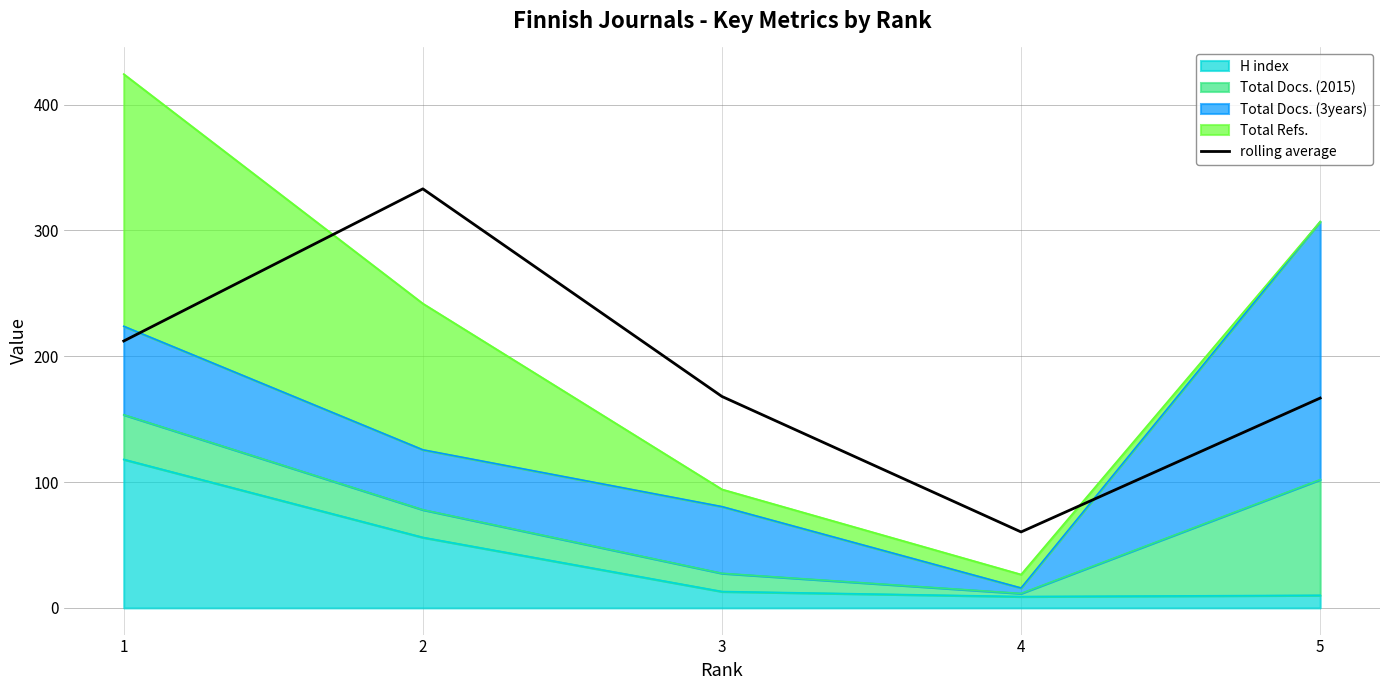

True or false: there are more than 2 points higher than both neighbors.

False